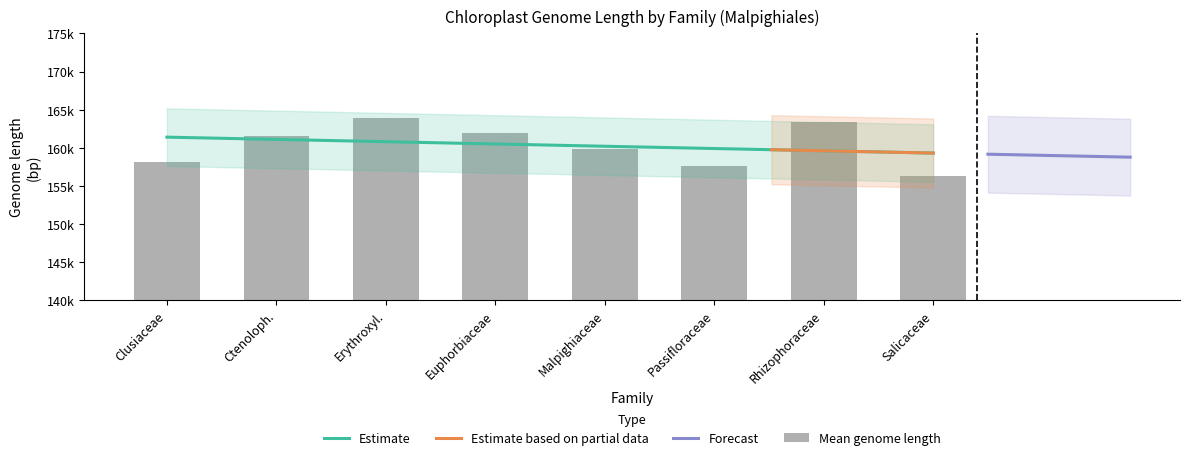

What is the change in value from Ctenoloph. to Rhizophoraceae?

+1786.2